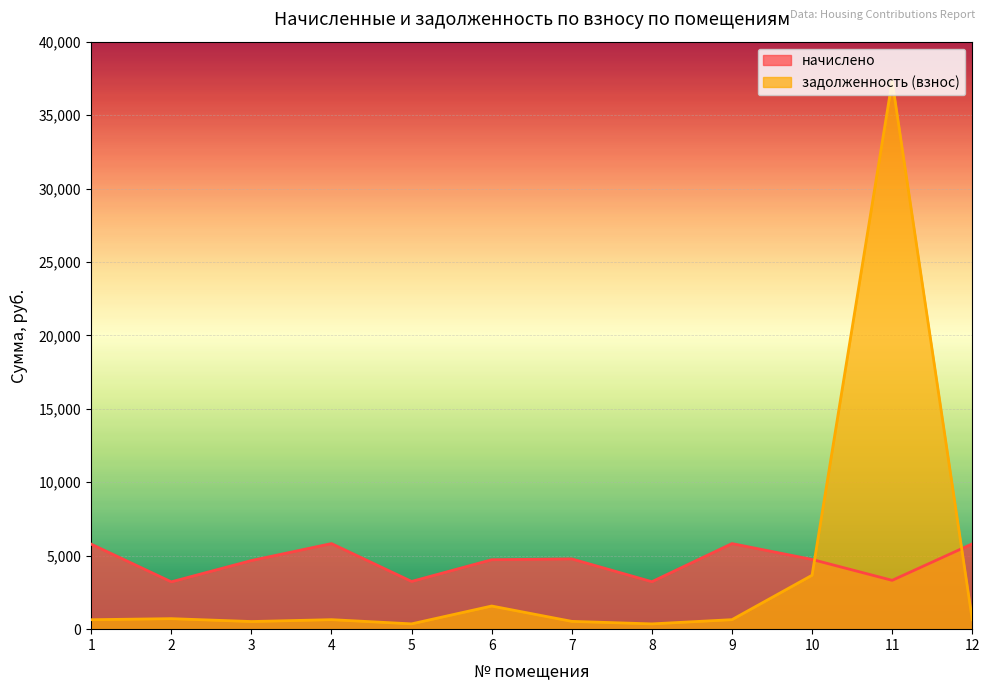

Which series has the largest range (max minus min)?

задолженность (взнос)